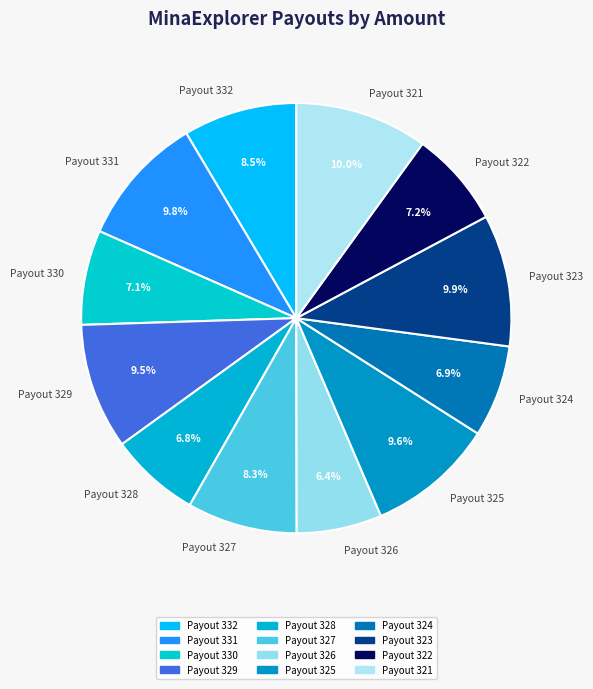

To the nearest percent, what percentage of the pie is Payout 321?

10%